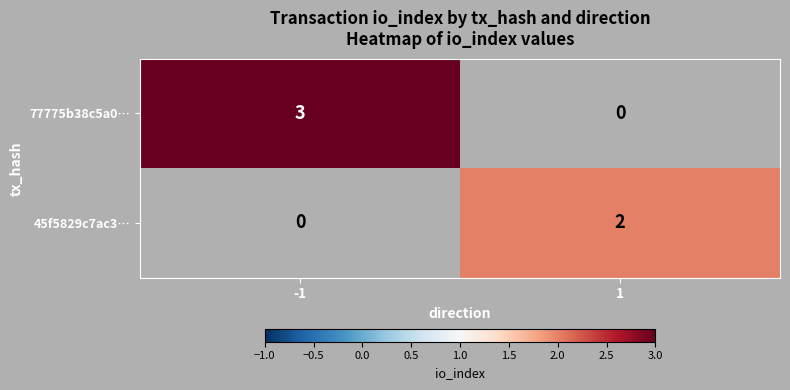

What is the difference between the highest and lowest values at -1?

3